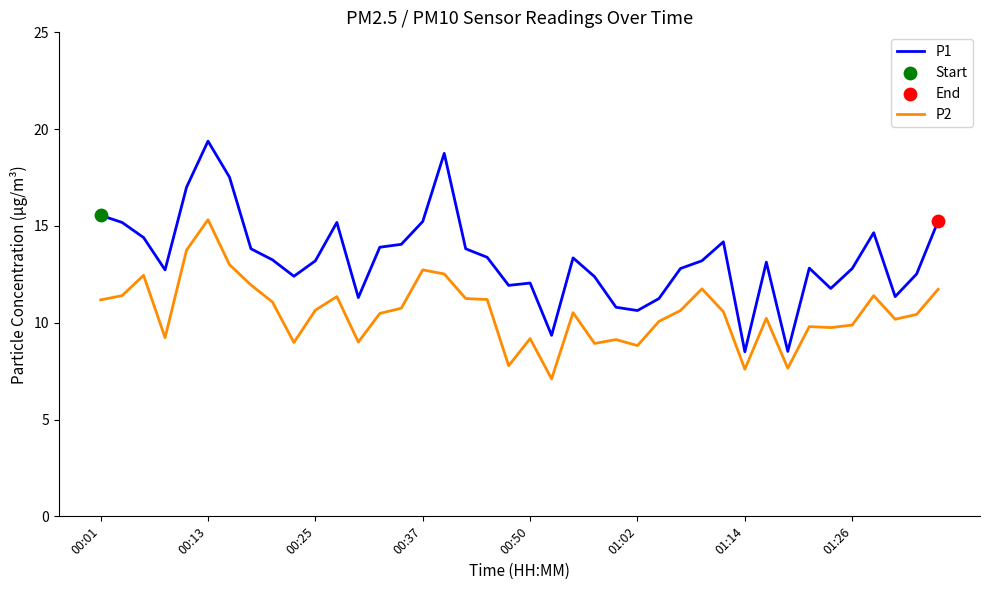

Which series has the largest range (max minus min)?

P1